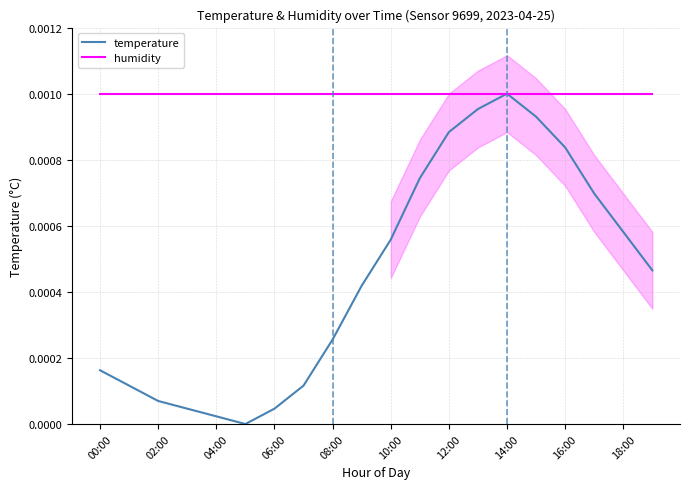

Which series has the widest spread of values?

temperature